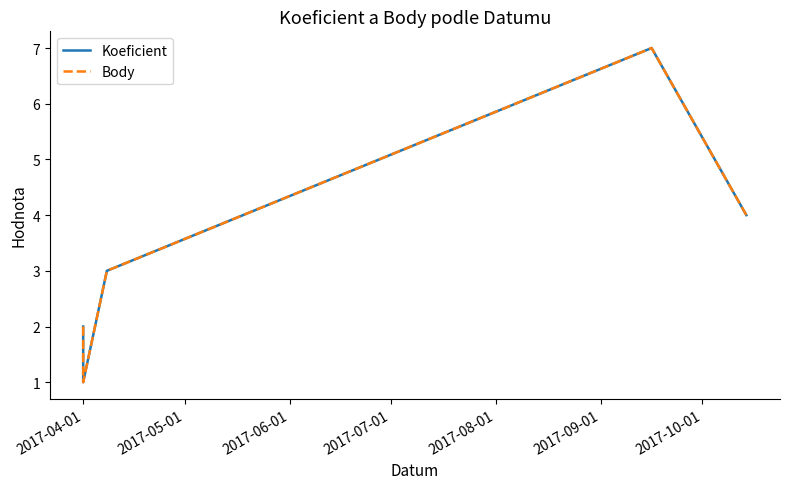

What is the value of the Body point at the 3rd from the left?

3